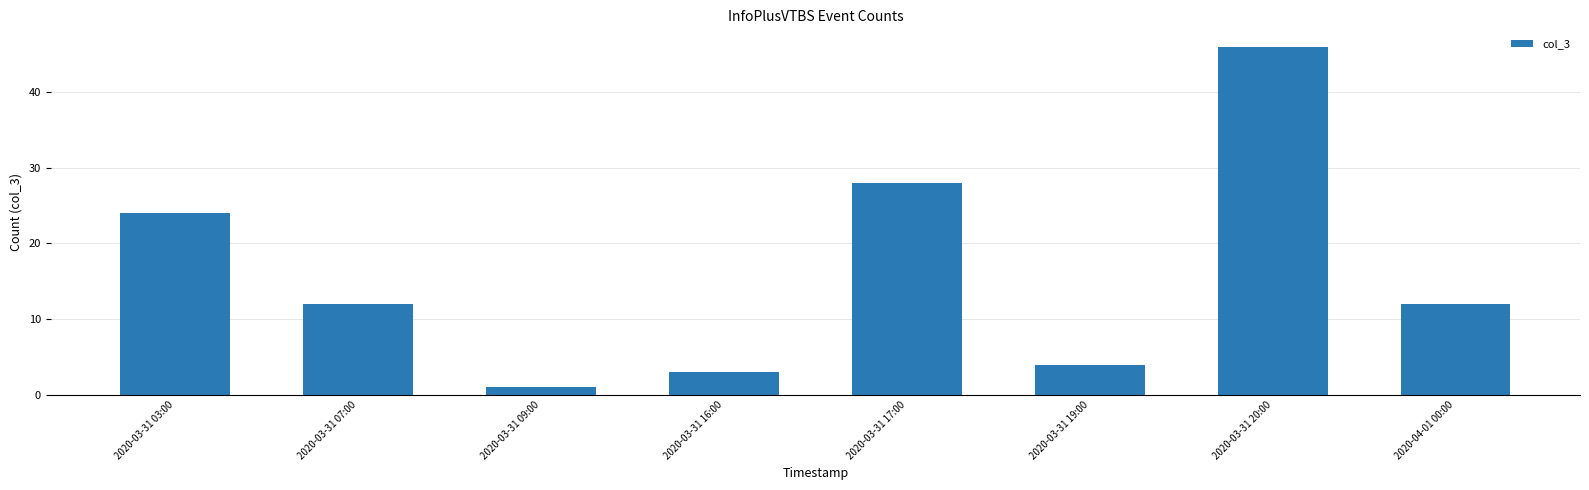

What is the sum of the values at 2020-03-31 16:00 and 2020-03-31 07:00?

15